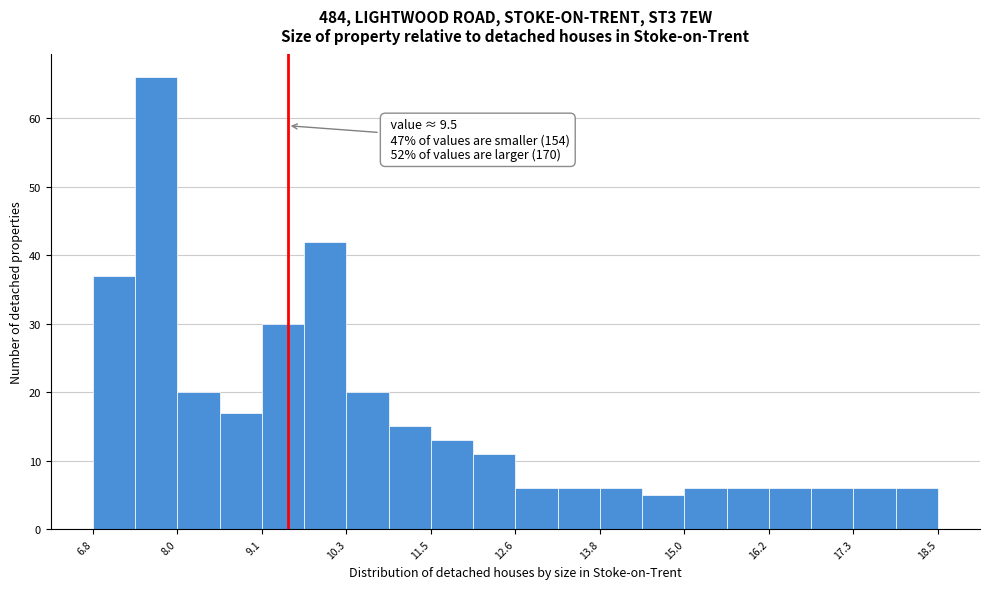

Read against the x-axis, roughly where is the centre of the tallest bar?

7.6